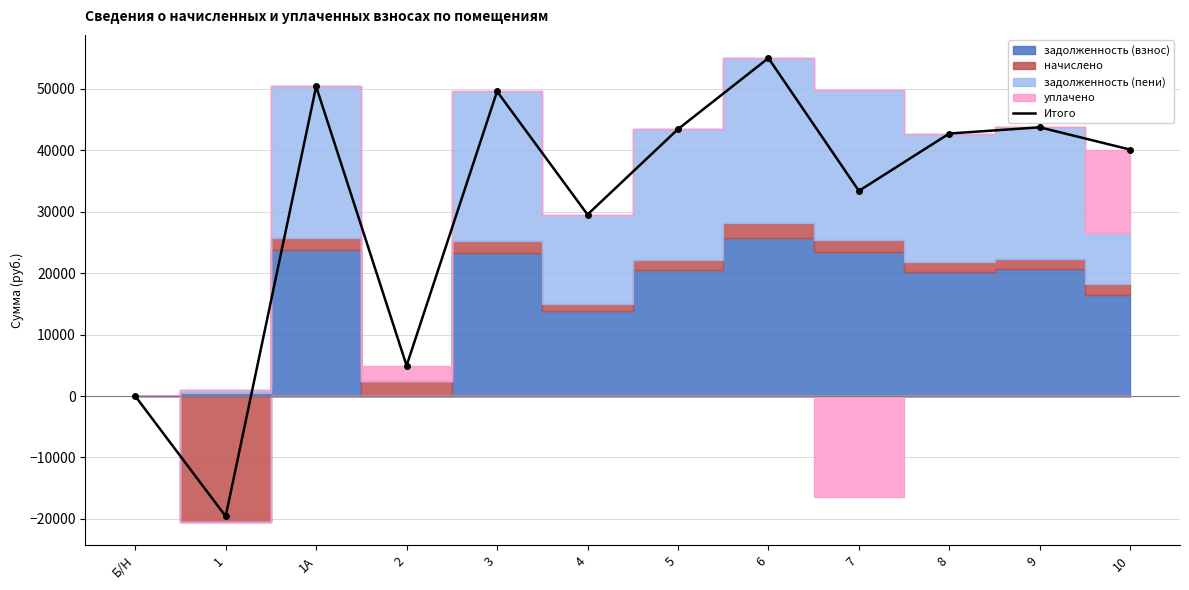

What is the minimum value shown in the chart?

-19570.5